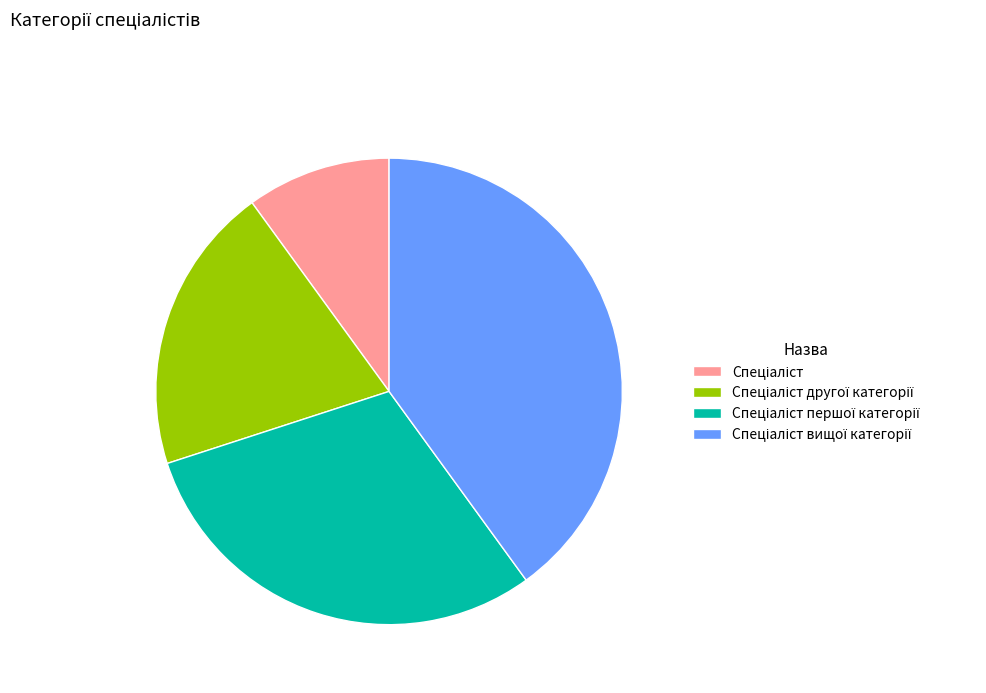

Is there a majority slice in this chart?

No